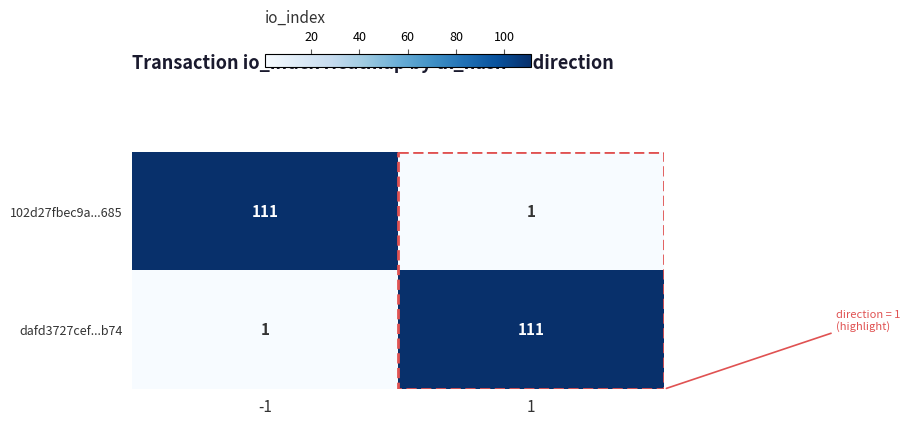

True or false: 102d27fbec9a...685 has a value of 75 at -1.

False